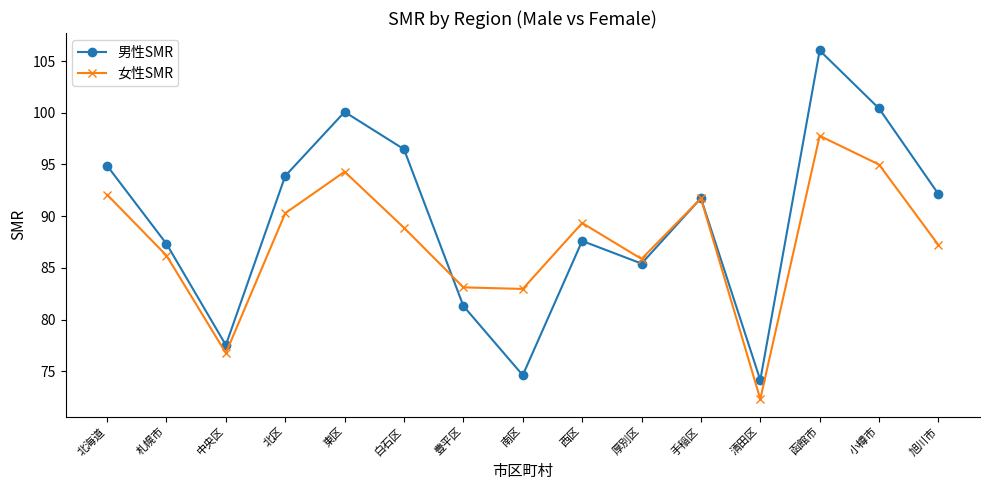

At which label is 男性SMR closest to 90?

手稲区